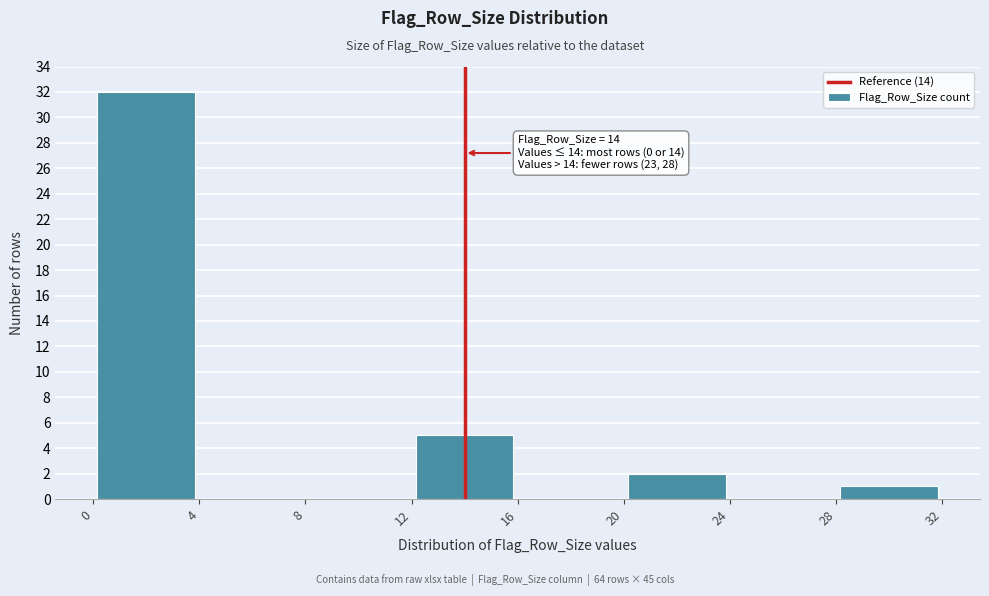

Which range on the x-axis has the tallest bar?

0 to 4